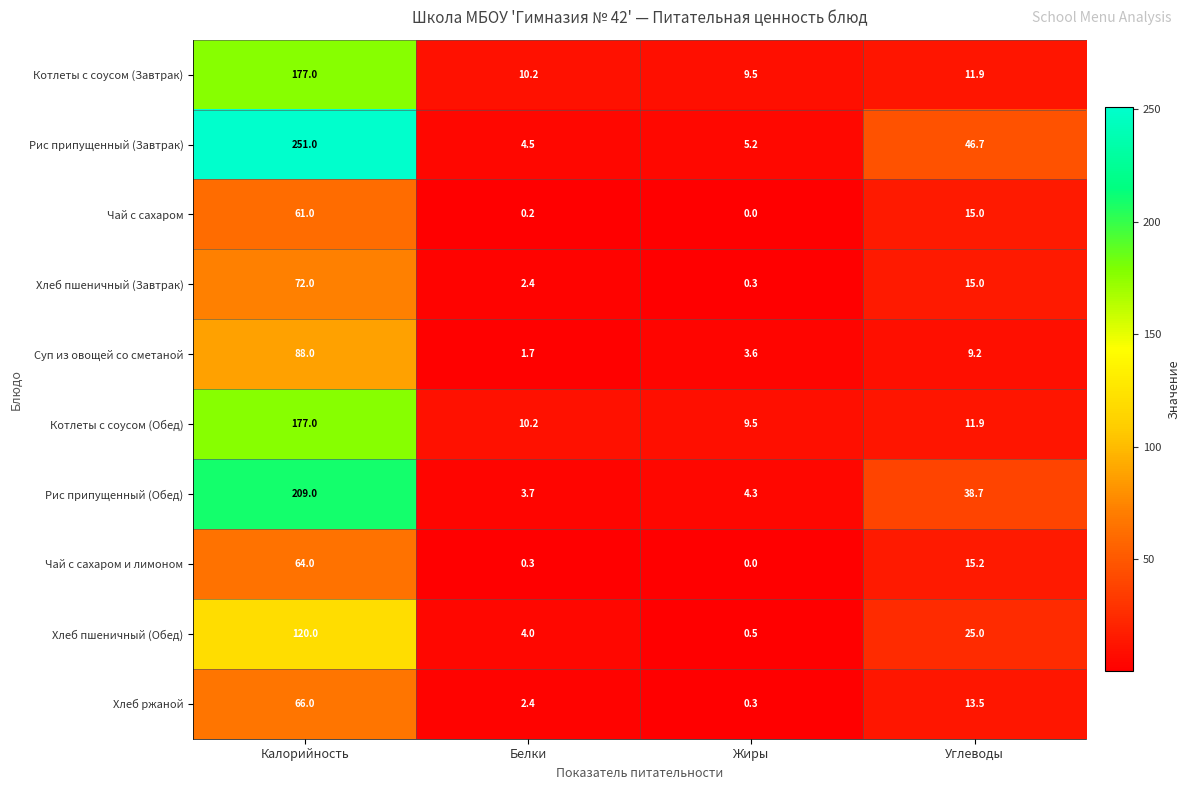

List the labels in order of Хлеб пшеничный (Обед) value, largest first.

Калорийность, Углеводы, Белки, Жиры